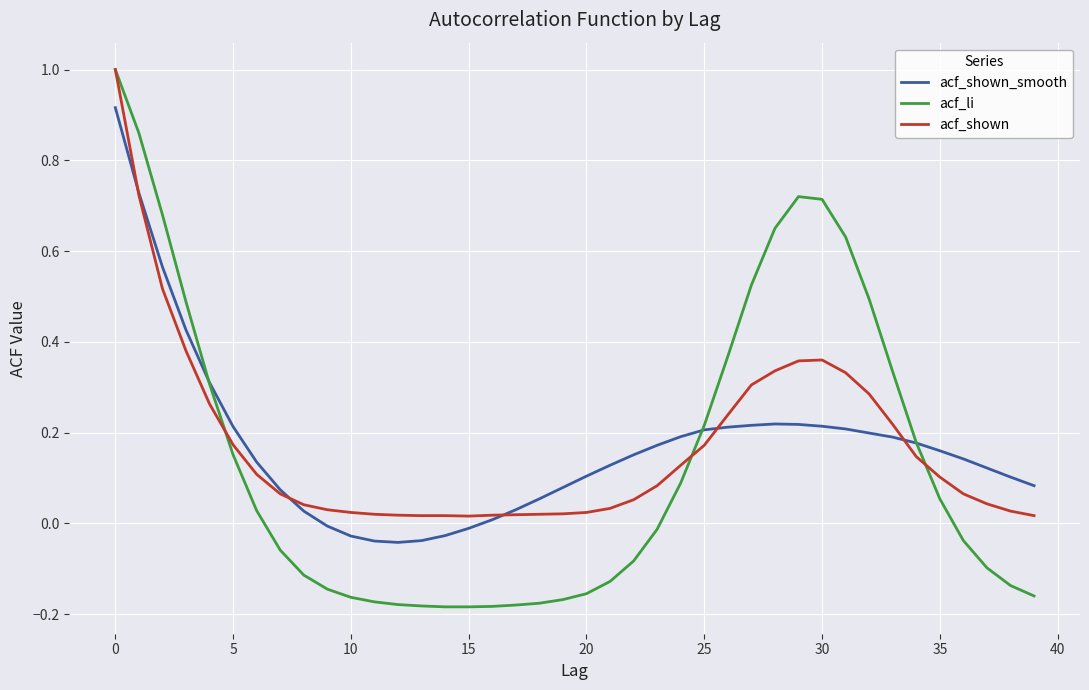

Which series has the widest spread of values?

acf_li